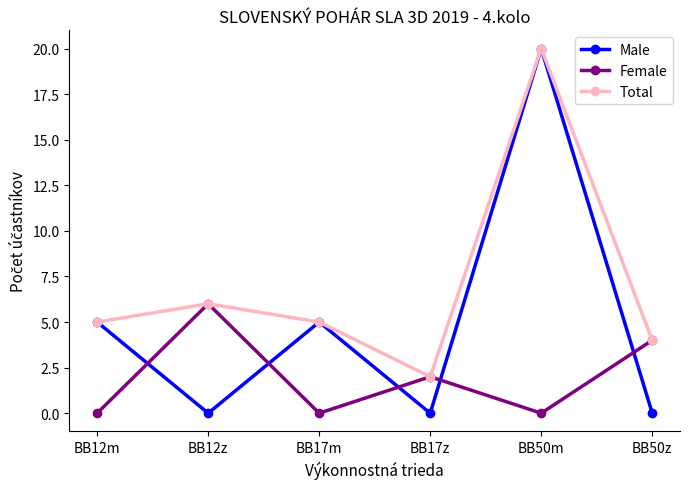

How many intersections are there between Male and Female?

5